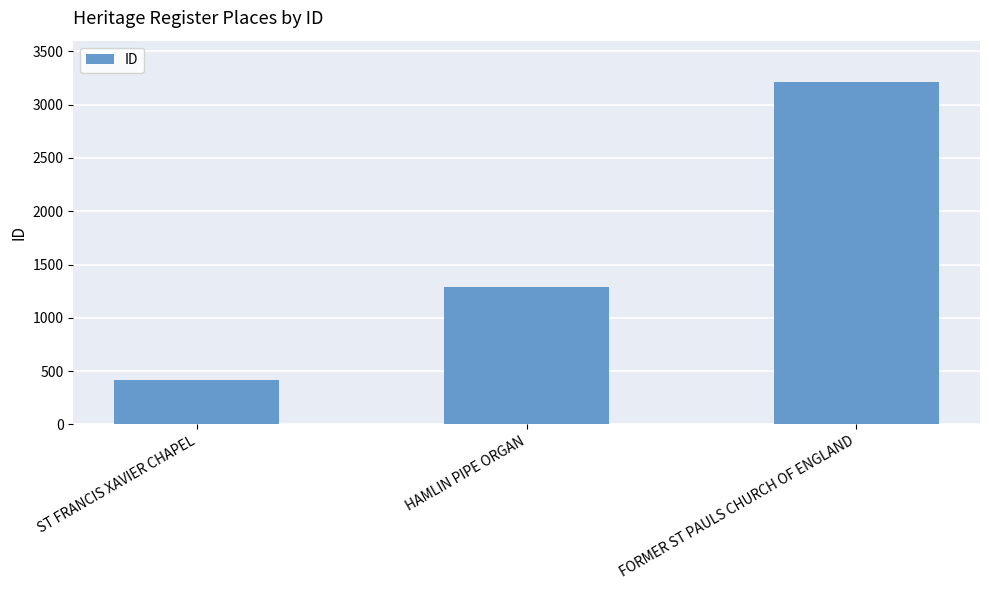

What is the minimum value shown in the chart?

421